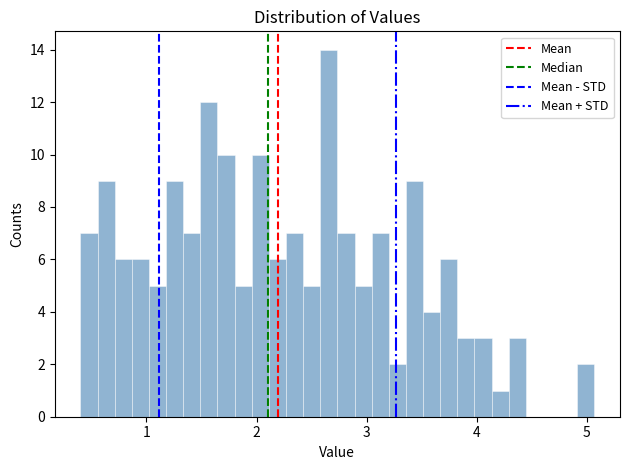

Read against the x-axis, roughly where is the centre of the tallest bar?

2.7